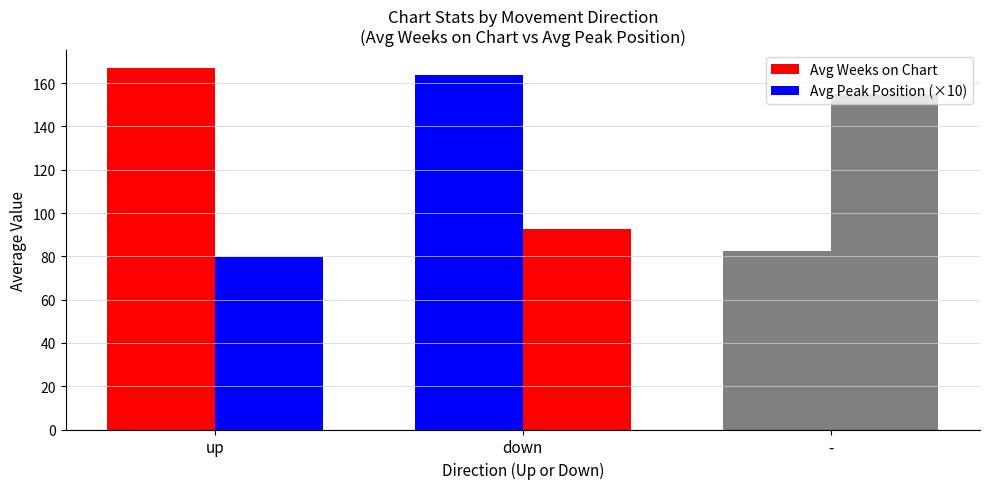

What is the highest value of the Avg Weeks on Chart series?

166.9